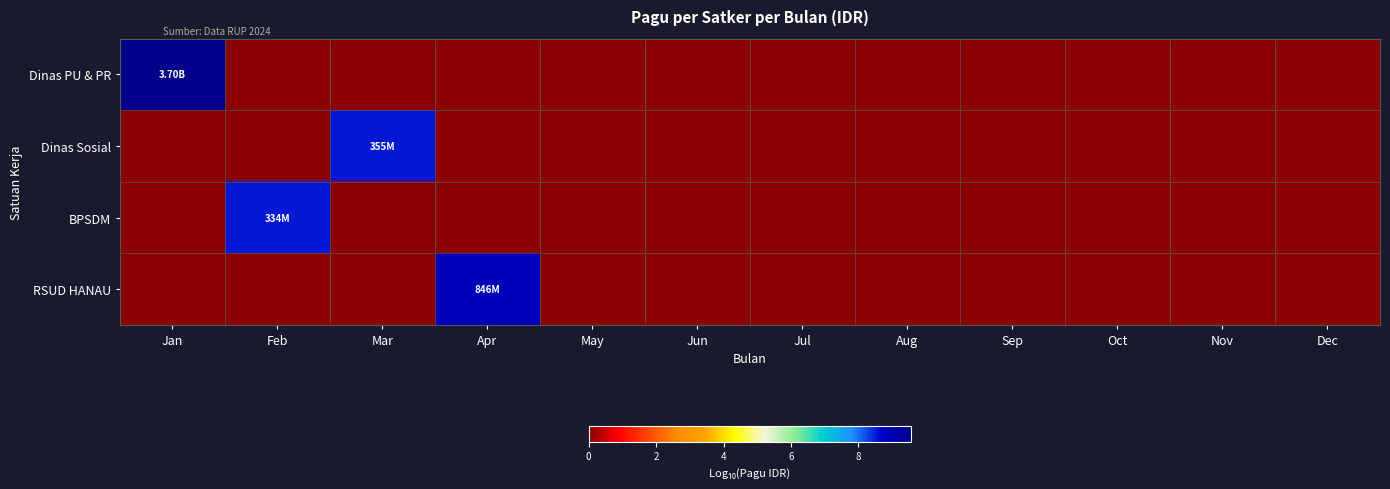

Which series has the largest range (max minus min)?

Dinas PU & PR